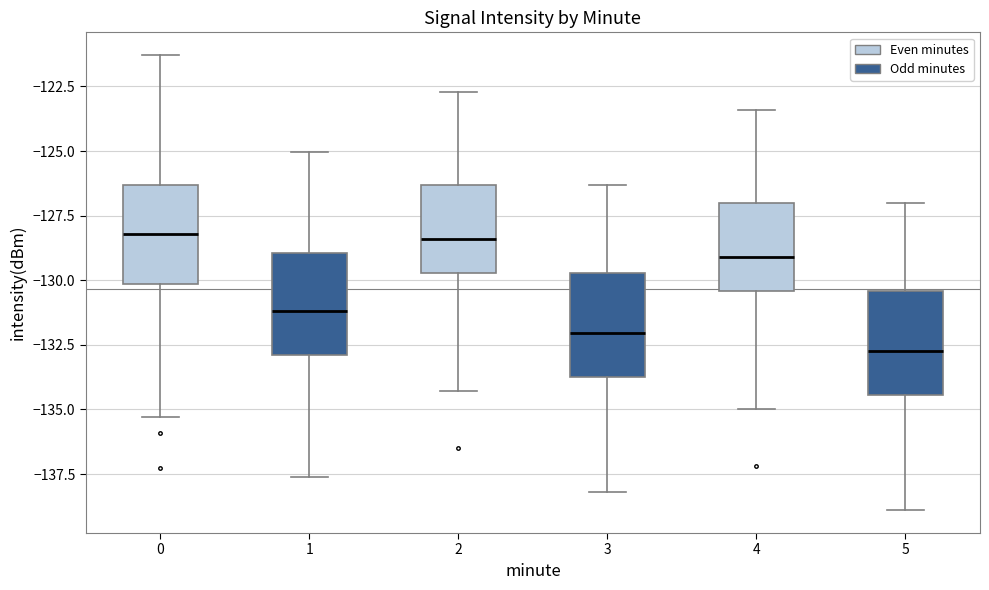

Reading left to right, transcribe this box plot: for each box, give where its median line is, the range the box spans, and where its two whiskers end, as read against the y-axis. The values are not printed on the chart, so give them approximately, as read against the axis.

0: median -128.0, box -130.0 to -126.5, whiskers -135.5 to -121.5
1: median -131.0, box -133.0 to -129.0, whiskers -137.5 to -125.0
2: median -128.5, box -129.5 to -126.5, whiskers -134.5 to -122.5
3: median -132.0, box -133.5 to -129.5, whiskers -138.0 to -126.5
4: median -129.0, box -130.5 to -127.0, whiskers -135.0 to -123.5
5: median -132.5, box -134.5 to -130.5, whiskers -139.0 to -127.0